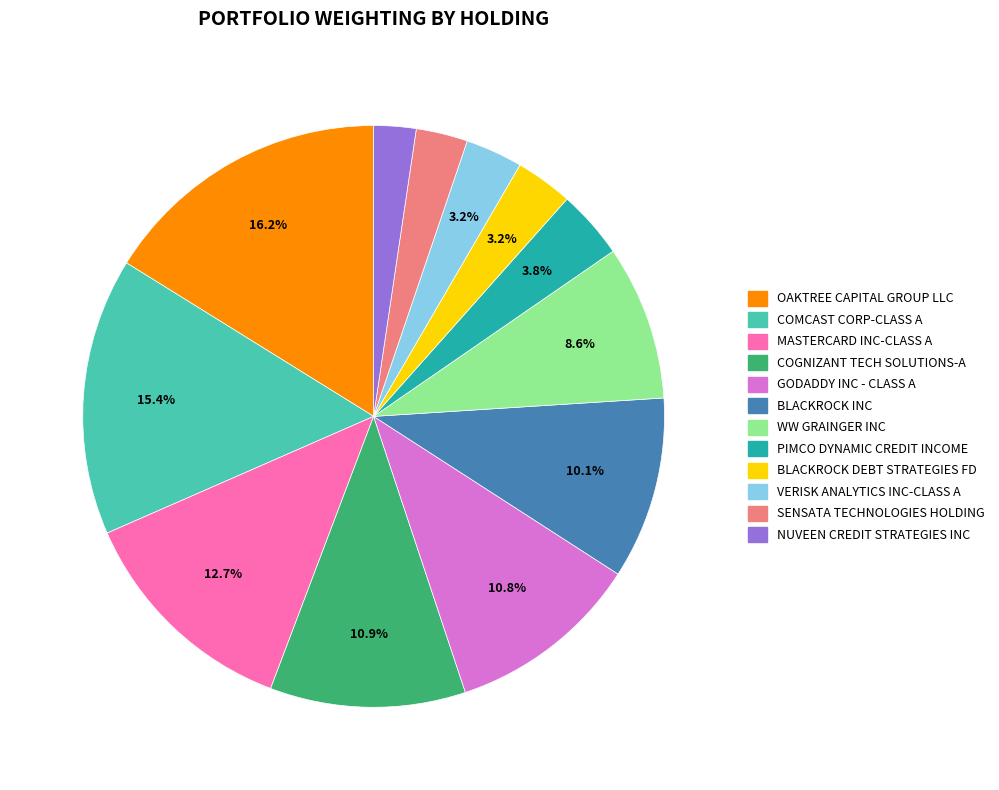

How many slices are in this pie chart?

12